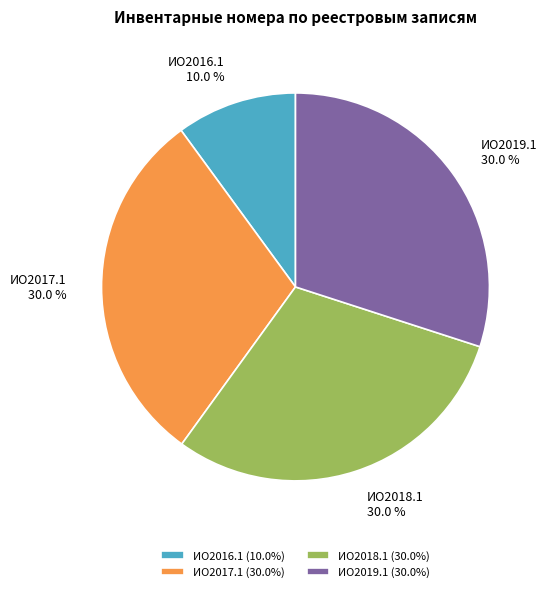

Is ИО2017.1 the majority of the pie?

No